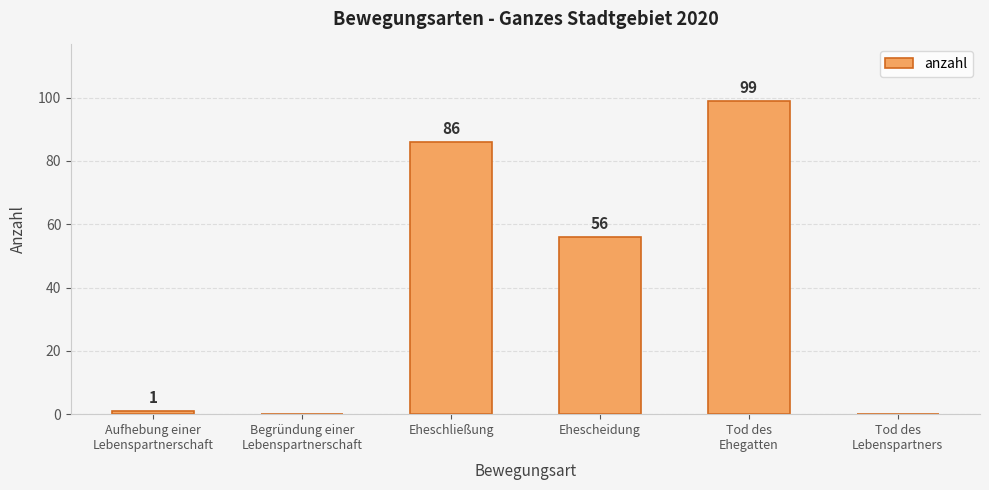

Where does the data first go above 56?

Eheschließung